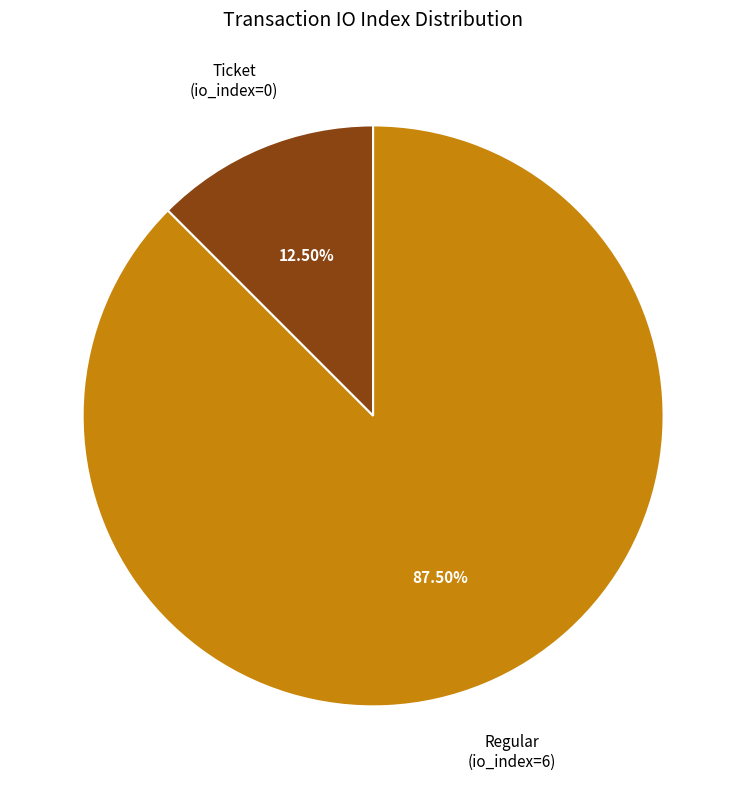

Is there a majority slice in this chart?

Yes